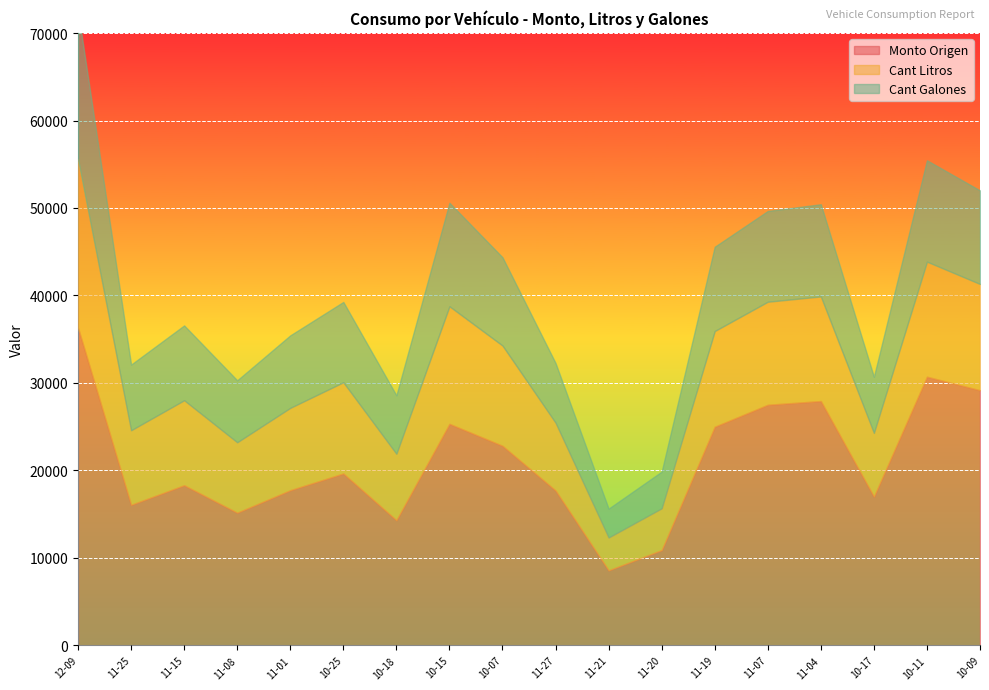

Which series has the widest spread of values?

Monto Origen